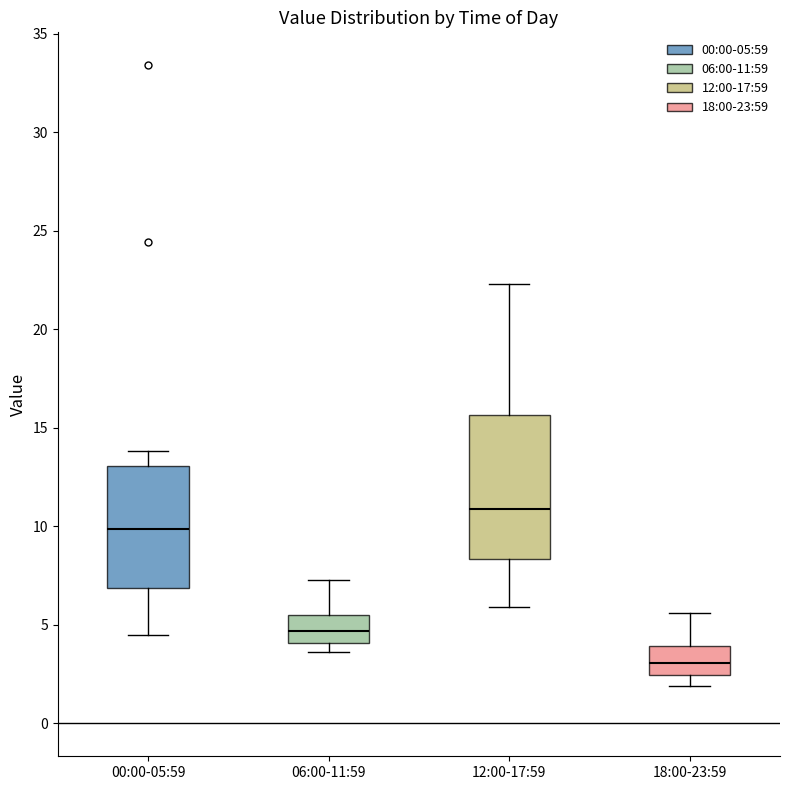

Reading left to right, read every box against the y-axis: the position of its median line, the range the box covers, and the ends of its whiskers. The values are not printed on the chart, so give them approximately, as read against the axis.

00:00-05:59: median 10.0, box 7.0 to 13.0, whiskers 4.5 to 14.0
06:00-11:59: median 4.5, box 4.0 to 5.5, whiskers 3.5 to 7.5
12:00-17:59: median 11.0, box 8.5 to 15.5, whiskers 6.0 to 22.5
18:00-23:59: median 3.0, box 2.5 to 4.0, whiskers 2.0 to 5.5